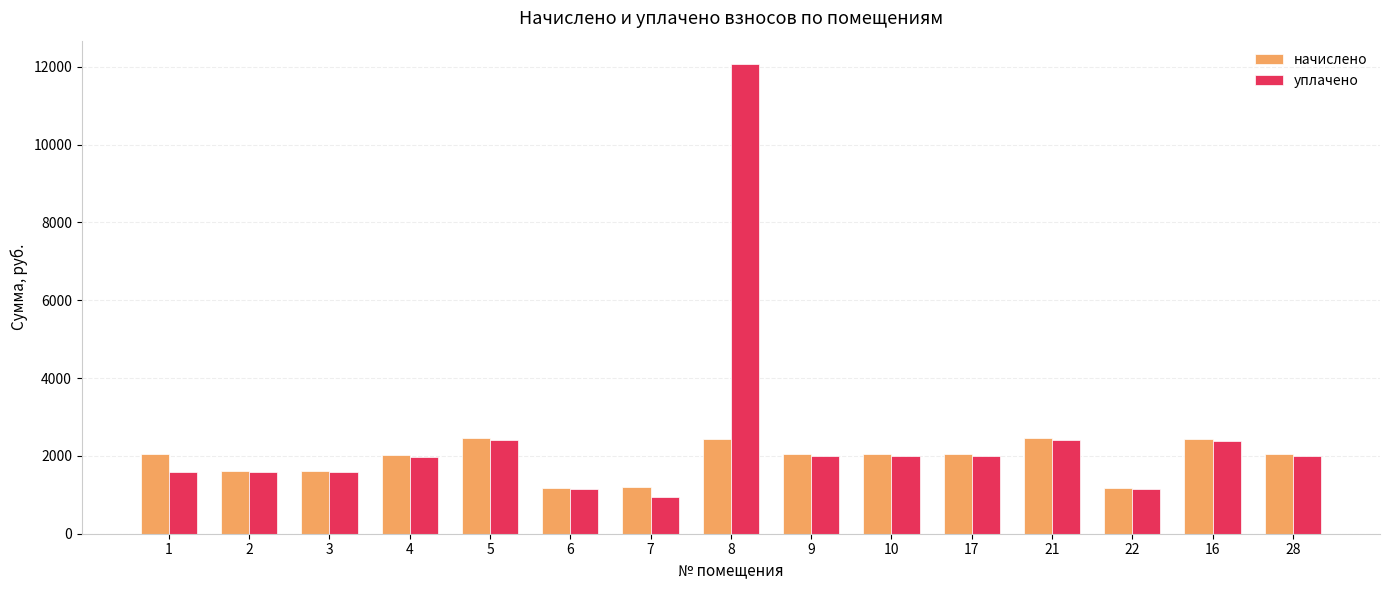

What is the label of the 3rd bar from the right?

22